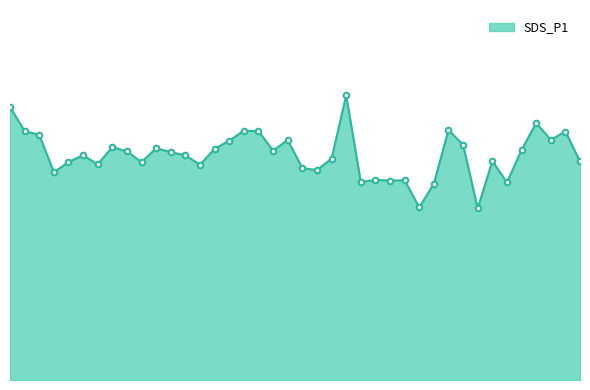

What is the sum of all values?

1059.7